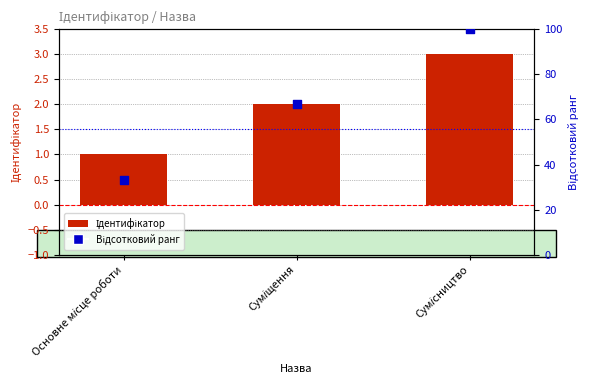

What is the total value across all series at Сумісництво?

103.0